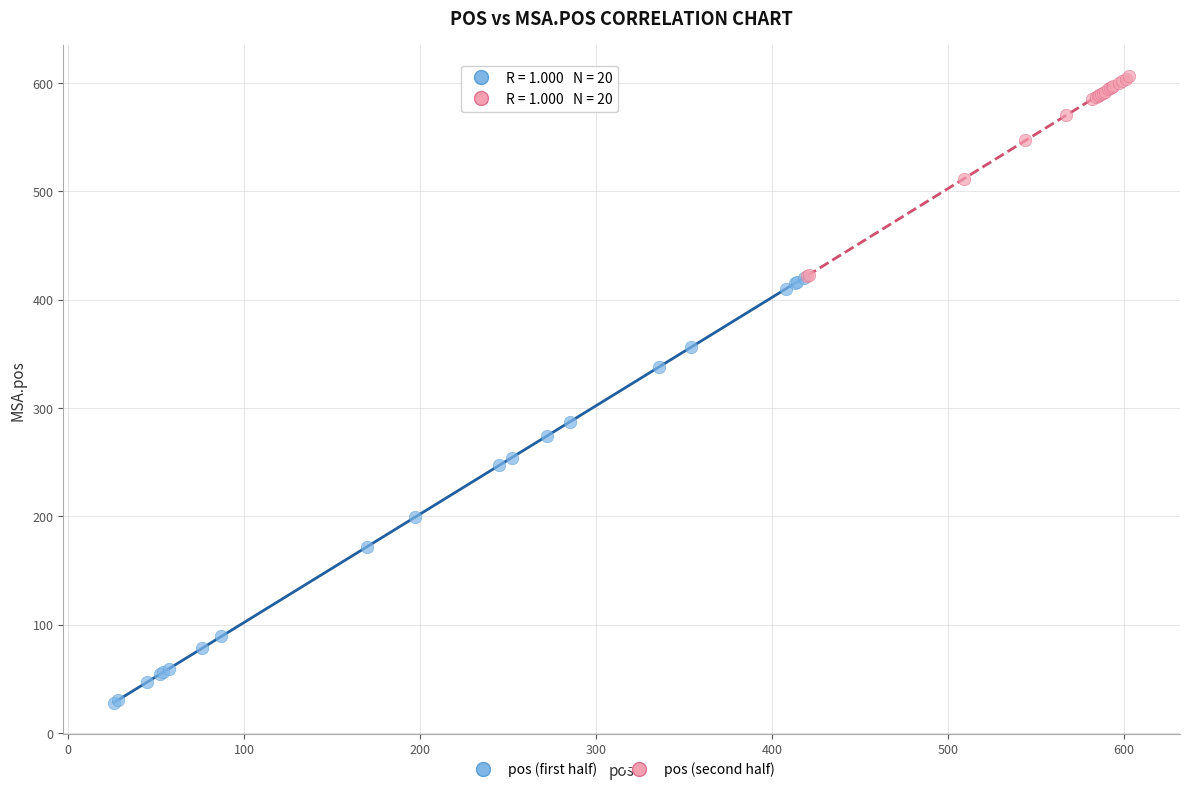

Which series reaches the maximum Y coordinate?

pos (second half)